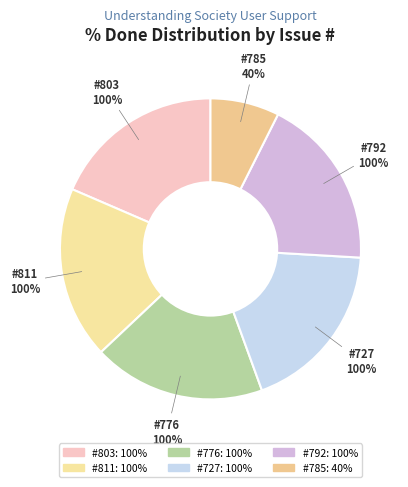

Count the number of slices in the pie.

6